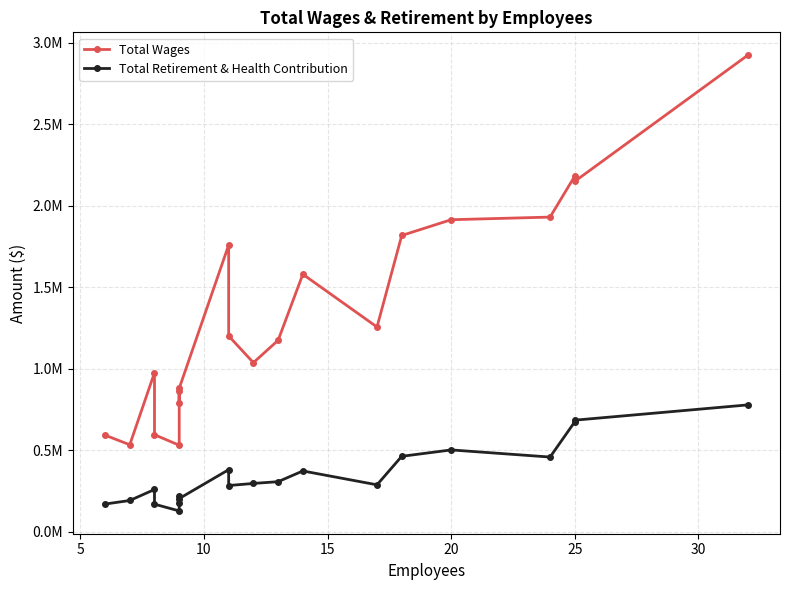

Count the number of data series in this chart.

2